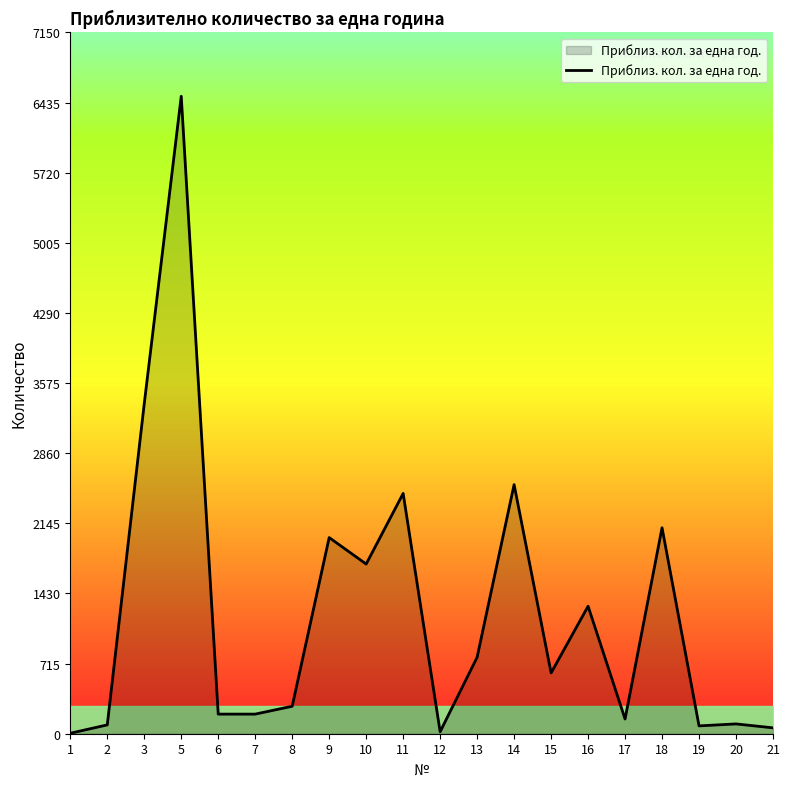

Is it true that the value at 3 is 3365?

True